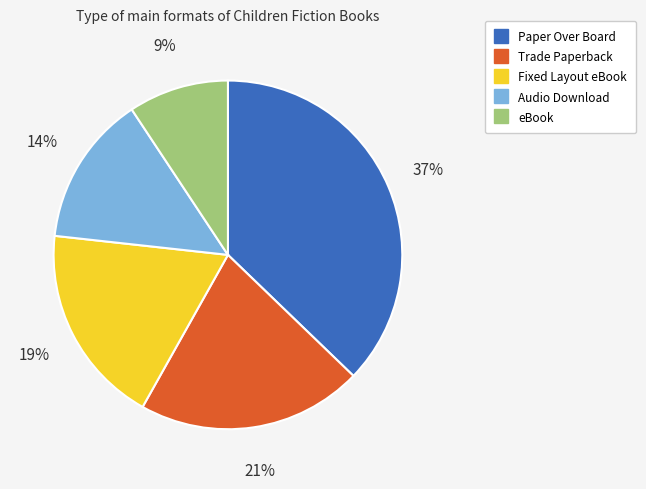

To the nearest percent, what is the difference between the Fixed Layout eBook and Trade Paperback slice percentages?

2%